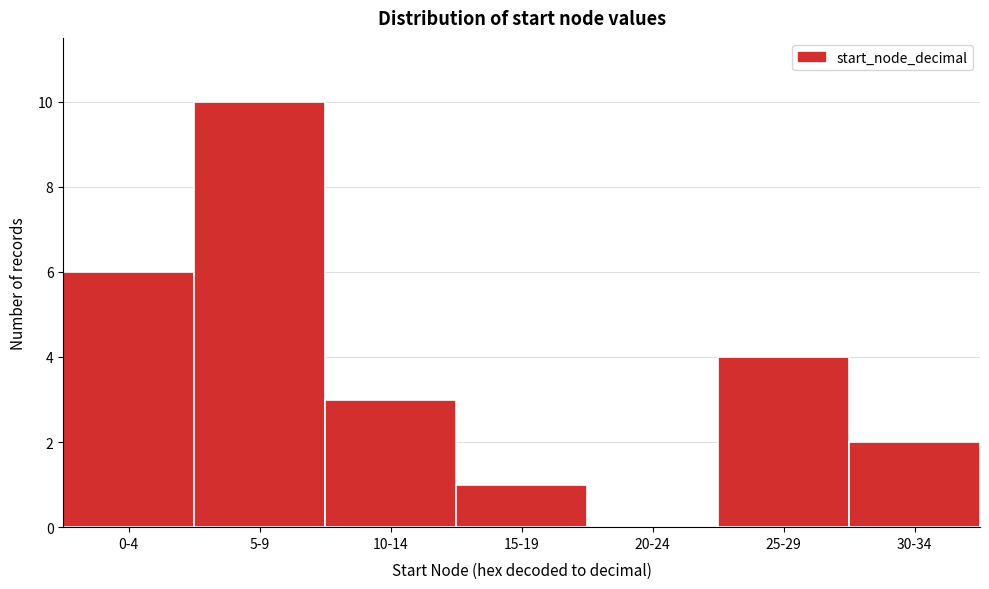

Reading left to right, extract all data points from this chart.

0-4=6	5-9=10	10-14=3	15-19=1	20-24=0	25-29=4	30-34=2